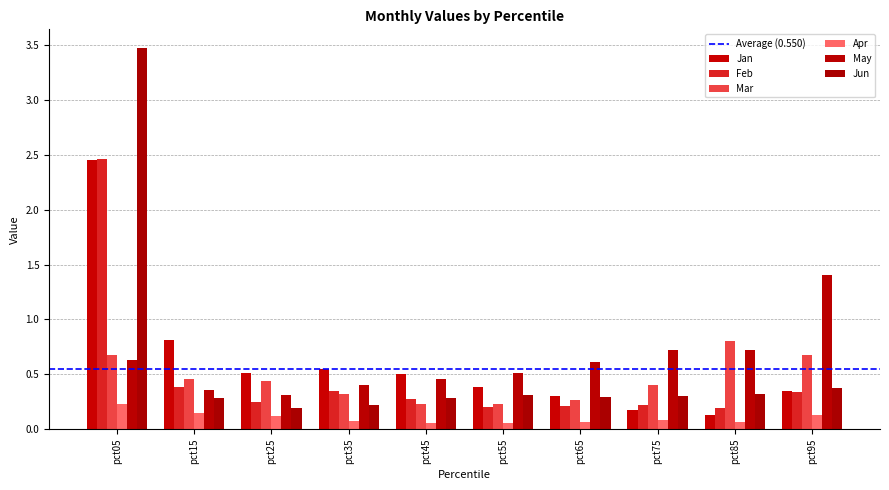

How many data points does each series have?

10